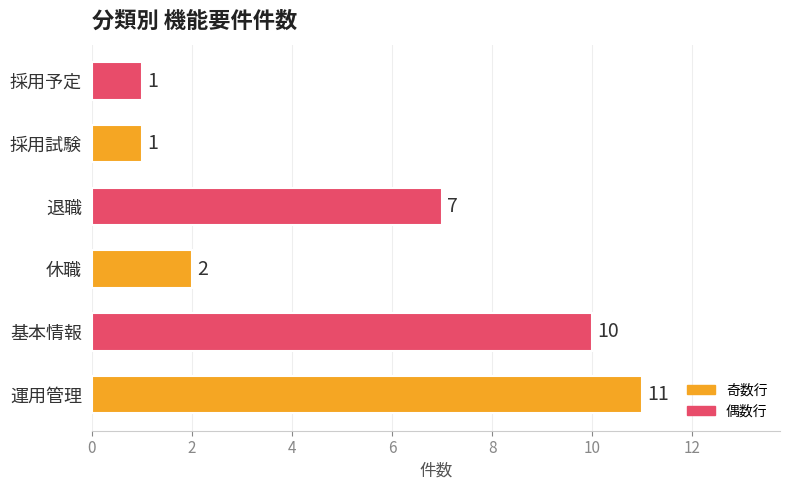

Reading bottom to top, extract all data points from this chart.

11	10	2	7	1	1